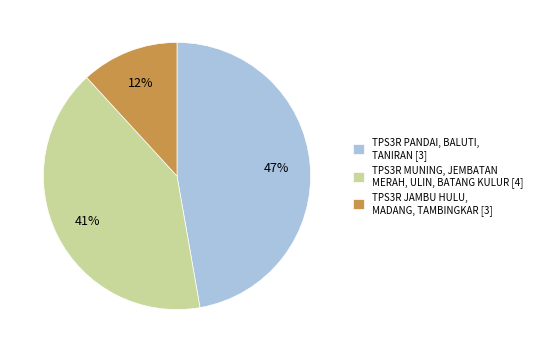

The TPS3R MUNING, JEMBATAN MERAH, ULIN, BATANG KULUR [4] slice represents 52% of the pie. True or false?

False